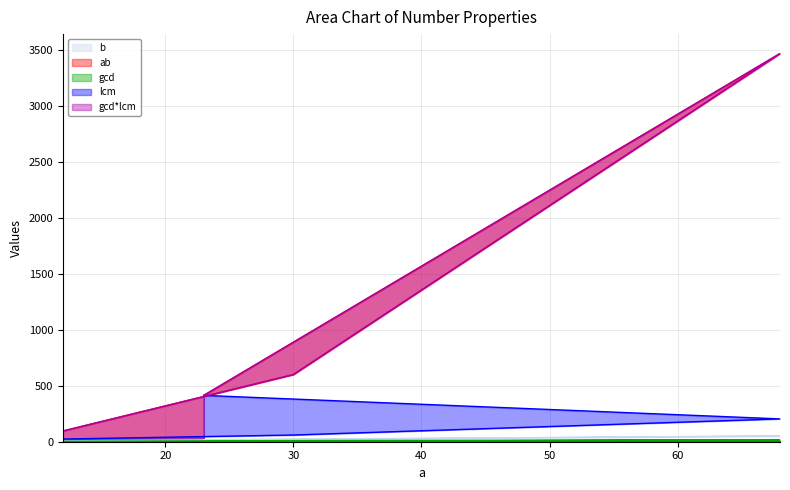

Does the chart display data point markers on the line(s)?

No